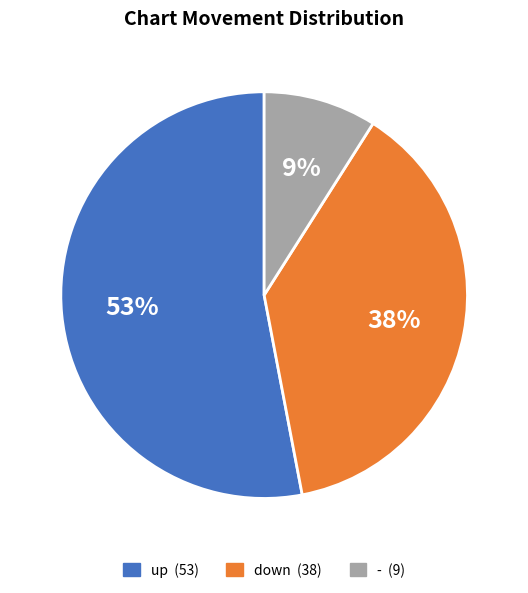

Between up and -, which is larger?

up